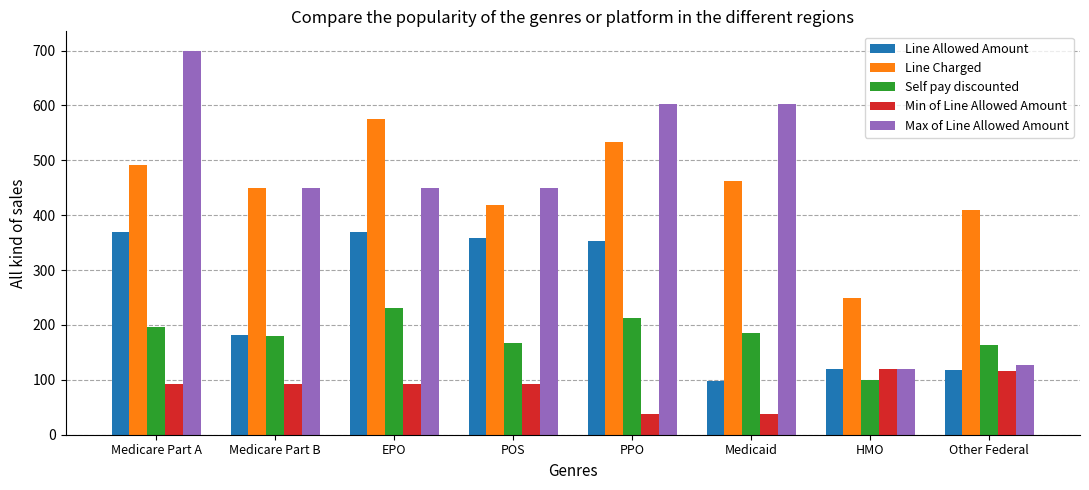

What are all the series names shown in the legend?

Line Allowed Amount, Line Charged, Self pay discounted, Min of Line Allowed Amount, Max of Line Allowed Amount